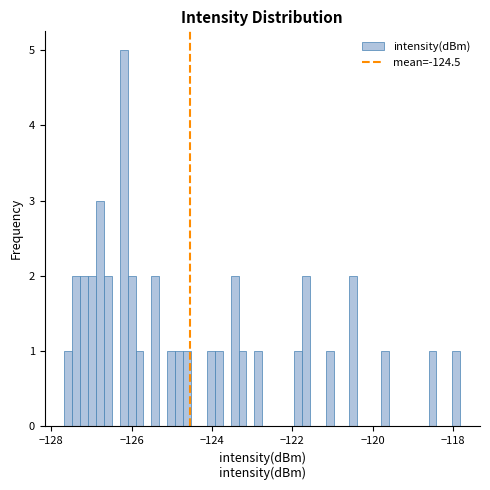

Read against the x-axis, roughly where is the centre of the tallest bar?

-126.2